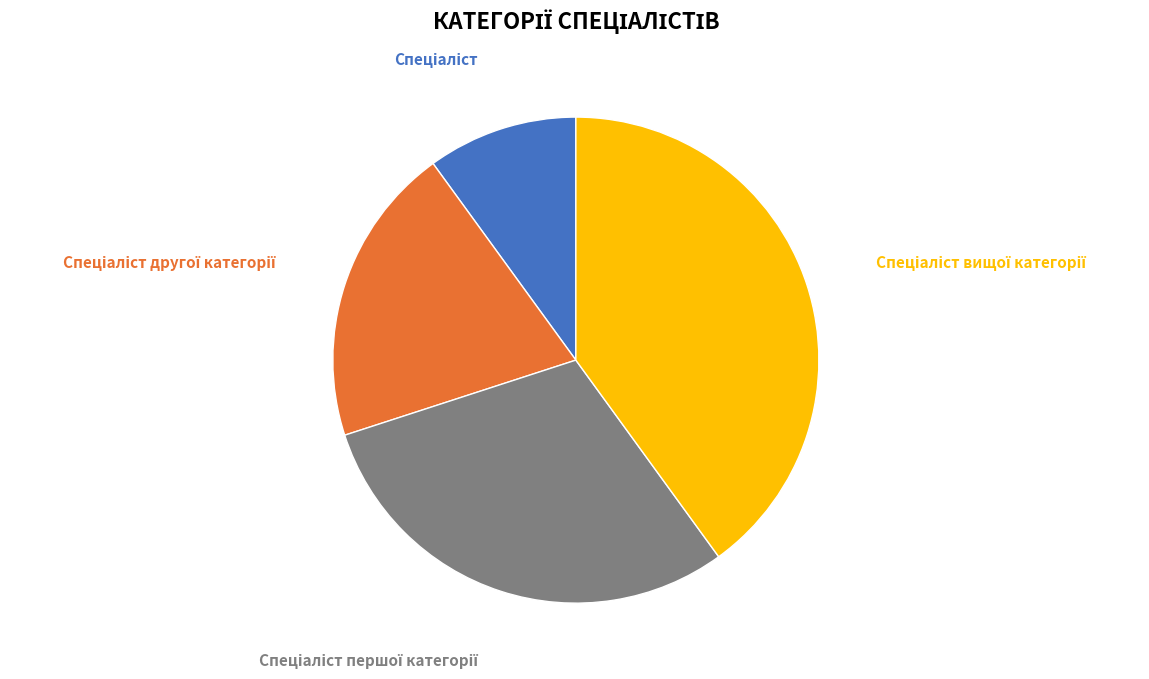

Does any single category account for the majority?

No